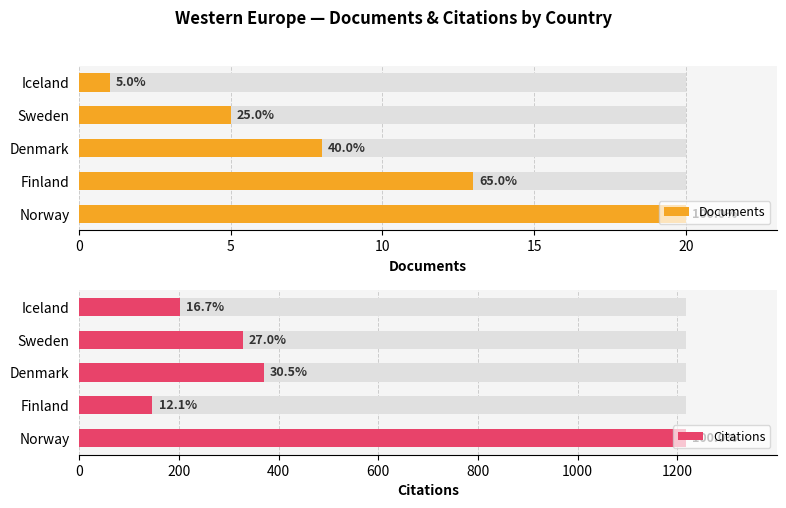

What is the difference between the highest and lowest values at Denmark?

363